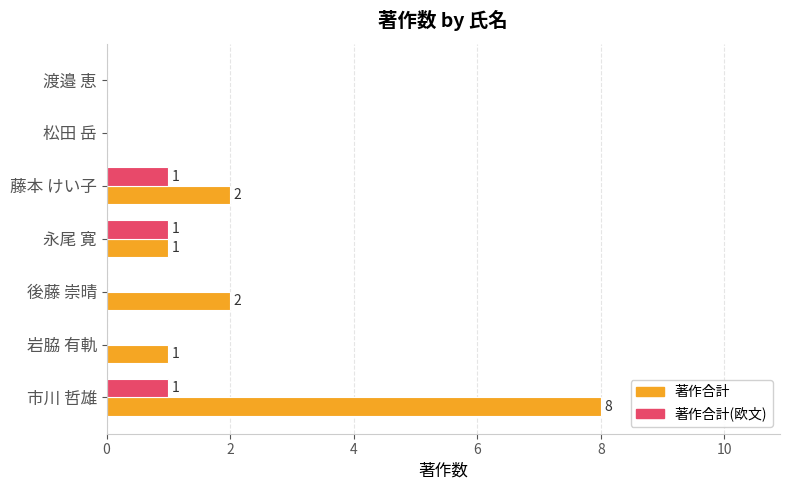

Count the 著作合計(欧文) values in the range 0 to 1.

7